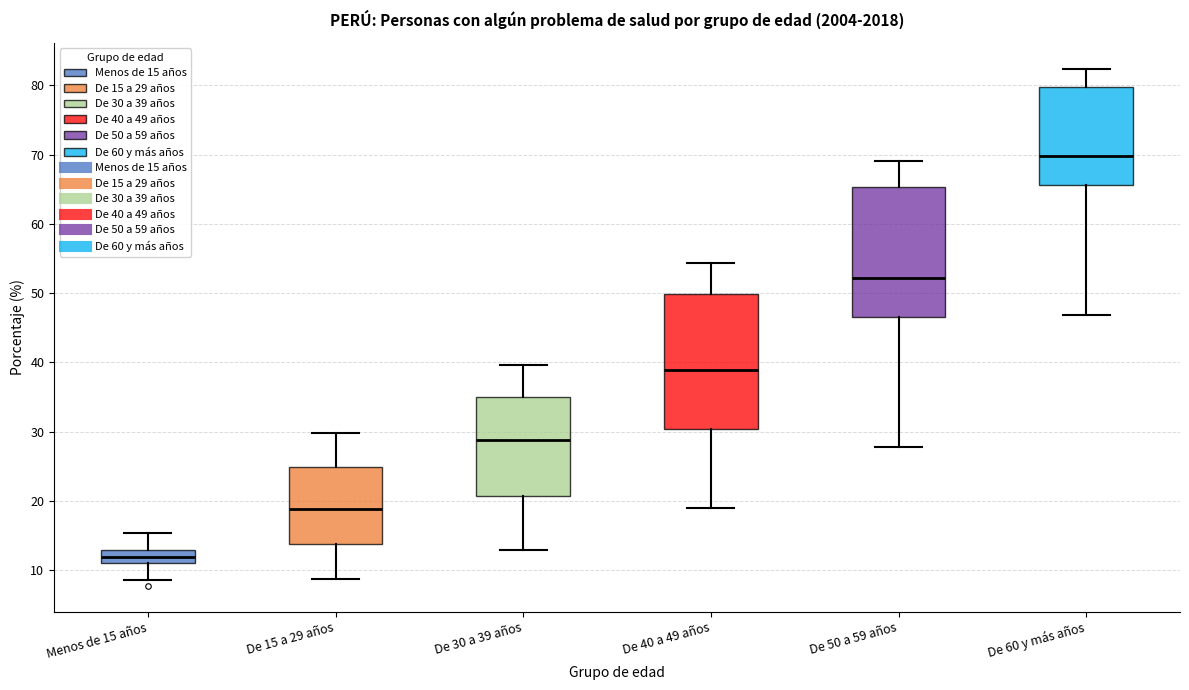

Reading left to right, transcribe this box plot: for each box, give where its median line is, the range the box spans, and where its two whiskers end, as read against the y-axis. The values are not printed on the chart, so give them approximately, as read against the axis.

Menos de 15 años: median 12, box 11 to 13, whiskers 9 to 15
De 15 a 29 años: median 19, box 14 to 25, whiskers 9 to 30
De 30 a 39 años: median 29, box 21 to 35, whiskers 13 to 40
De 40 a 49 años: median 39, box 30 to 50, whiskers 19 to 54
De 50 a 59 años: median 52, box 47 to 65, whiskers 28 to 69
De 60 y más años: median 70, box 66 to 80, whiskers 47 to 82